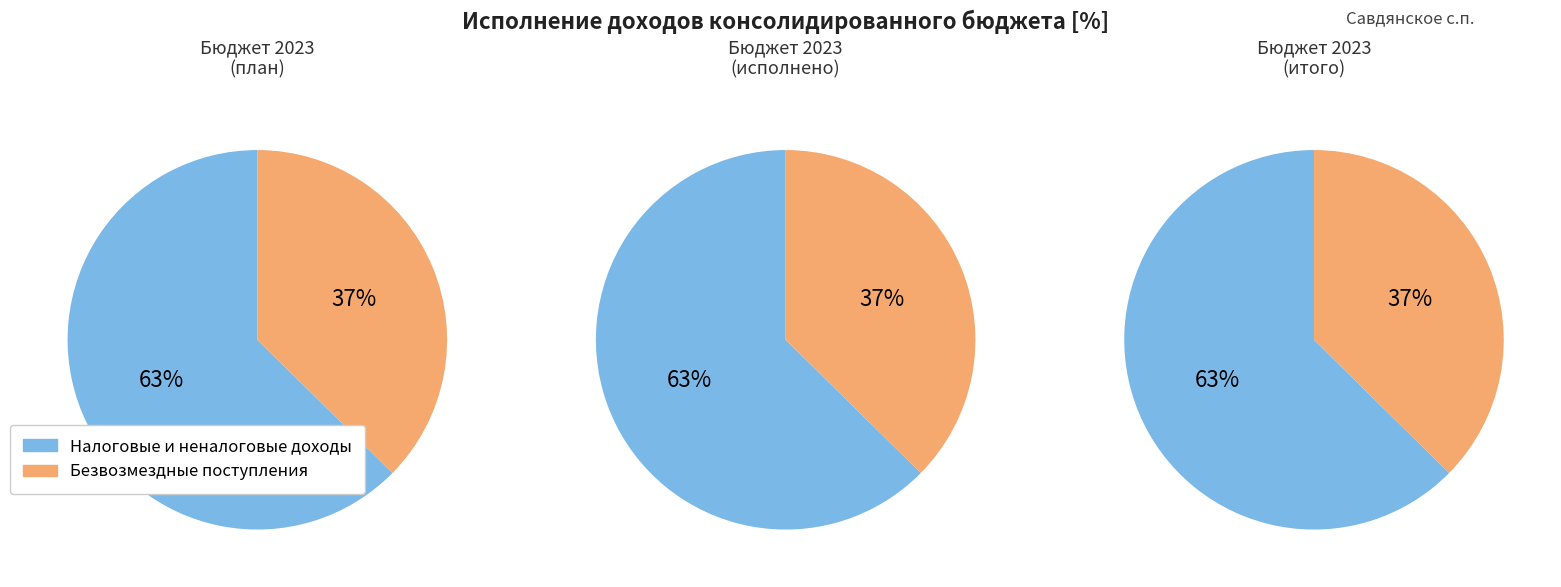

To the nearest percent, what percentage of the pie is БЕЗВОЗМЕЗДНЫЕ ПОСТУПЛЕНИЯ?

37%